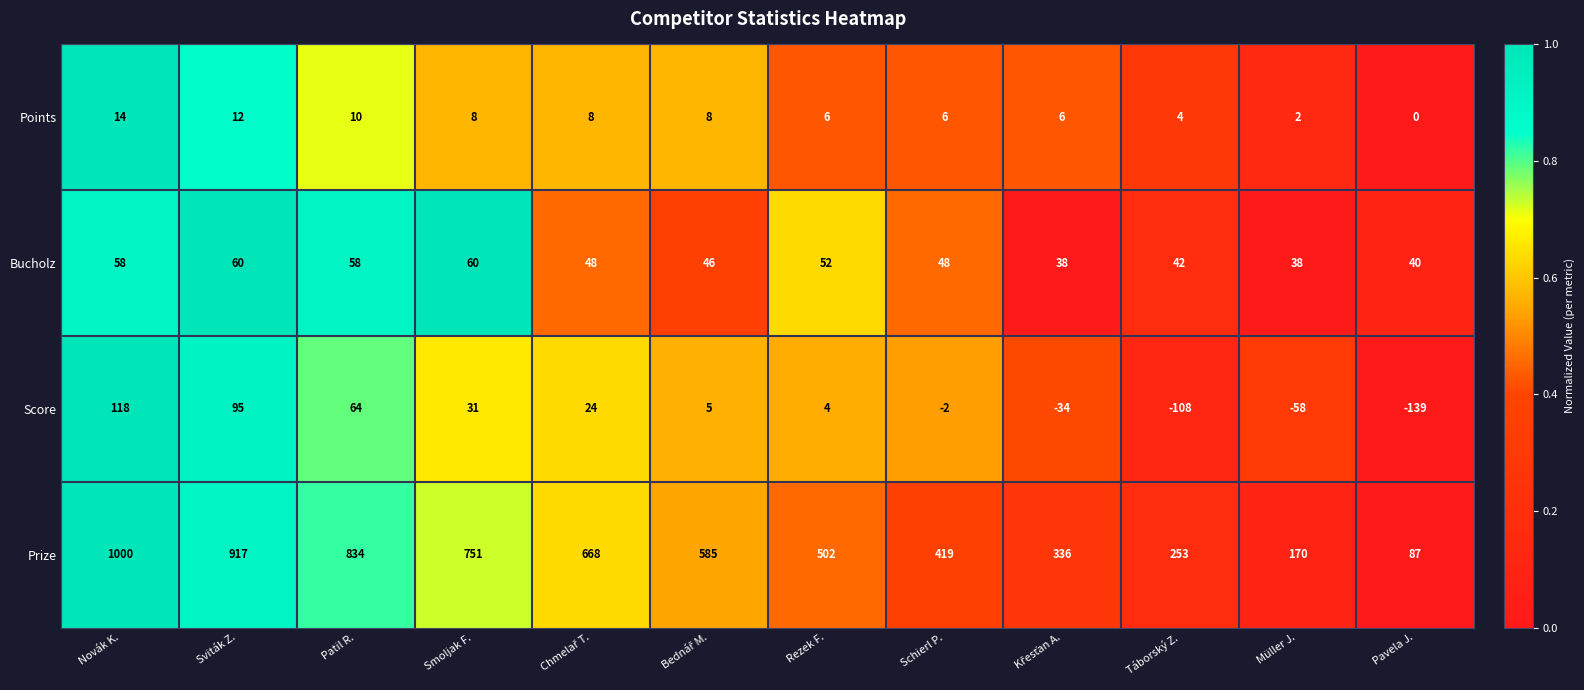

What is the average value of the Prize series?

544